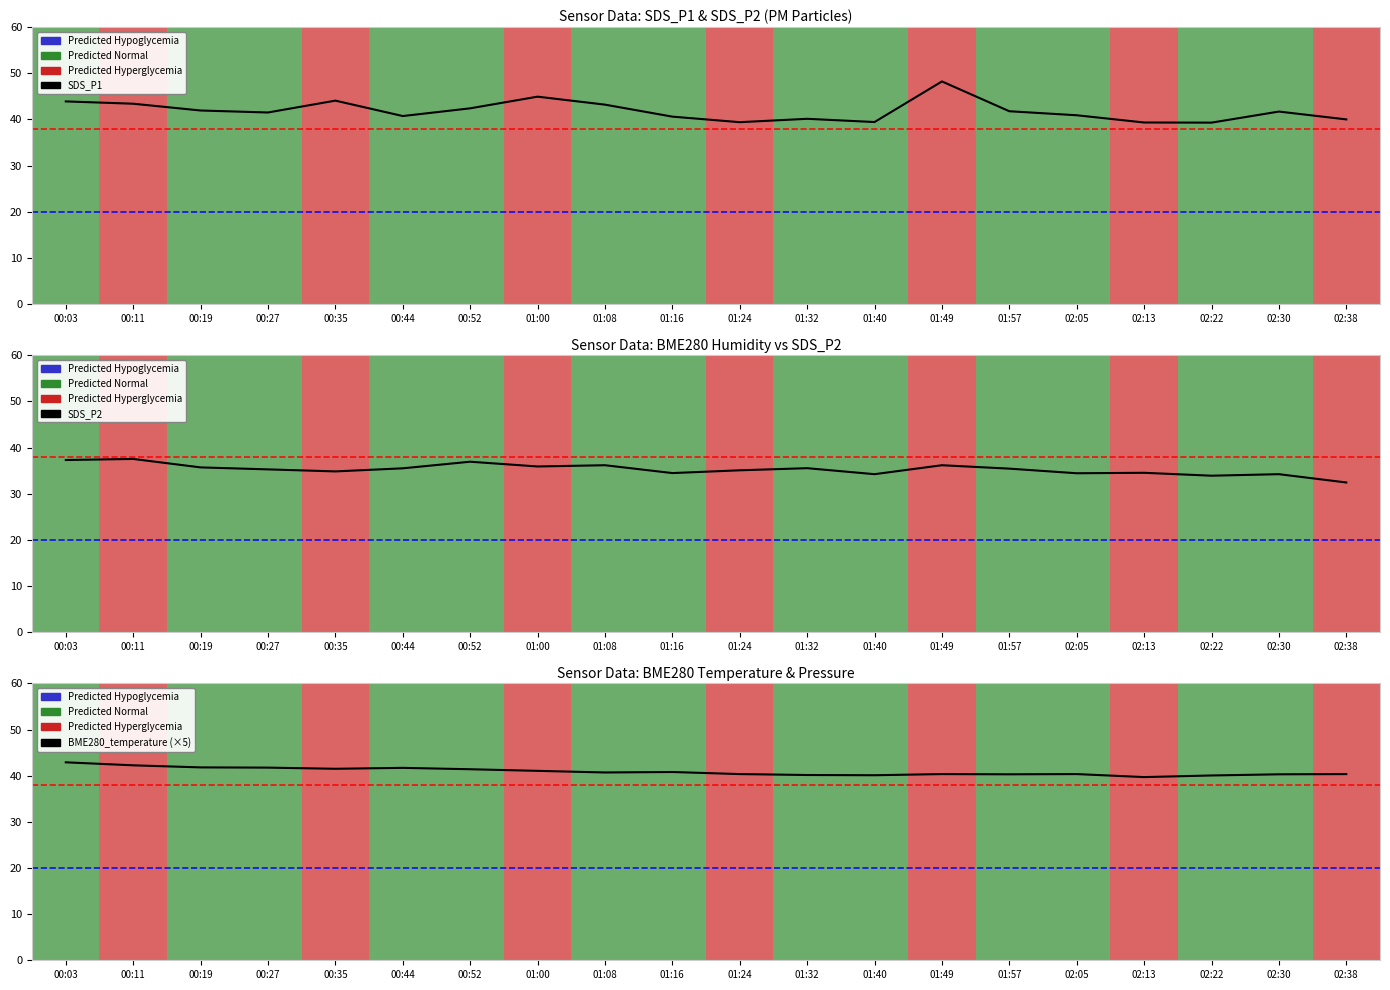

Reading left to right, what are all the values shown in this chart?

SDS_P1: 43.9	43.4	41.9	41.5	44.1	40.7	42.4	44.9	43.2	40.6	39.4	40.1	39.4	48.2	41.8	40.9	39.3	39.3	41.7	40.0
SDS_P2: 37.3	37.5	35.7	35.3	34.8	35.5	36.9	35.9	36.2	34.5	35.1	35.5	34.2	36.2	35.4	34.4	34.5	33.9	34.2	32.4
BME280_temperature (×5): 42.9	42.2	41.8	41.8	41.5	41.7	41.4	41.1	40.7	40.8	40.4	40.1	40.1	40.4	40.3	40.4	39.7	40.0	40.3	40.4